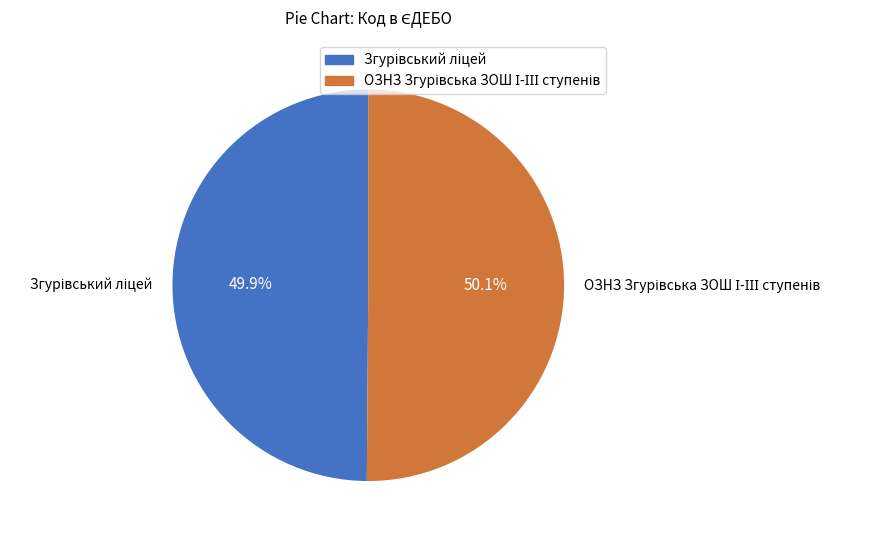

Is there a majority slice in this chart?

Yes